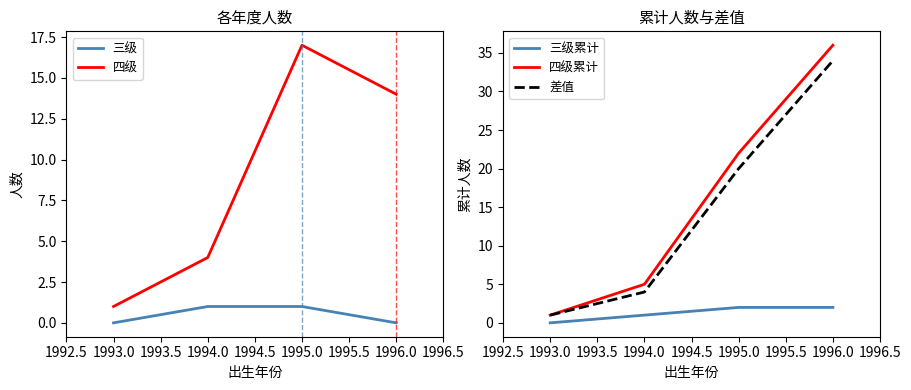

What value does the 差值 series have at 1994.0?

4